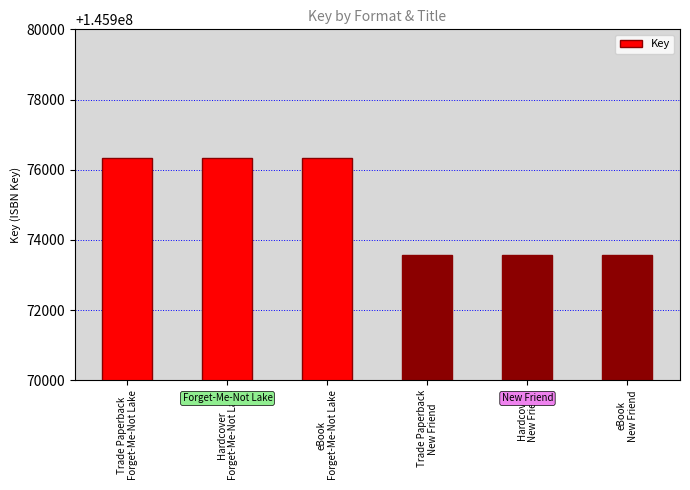

What position from the left is Hardcover
New Friend?

5